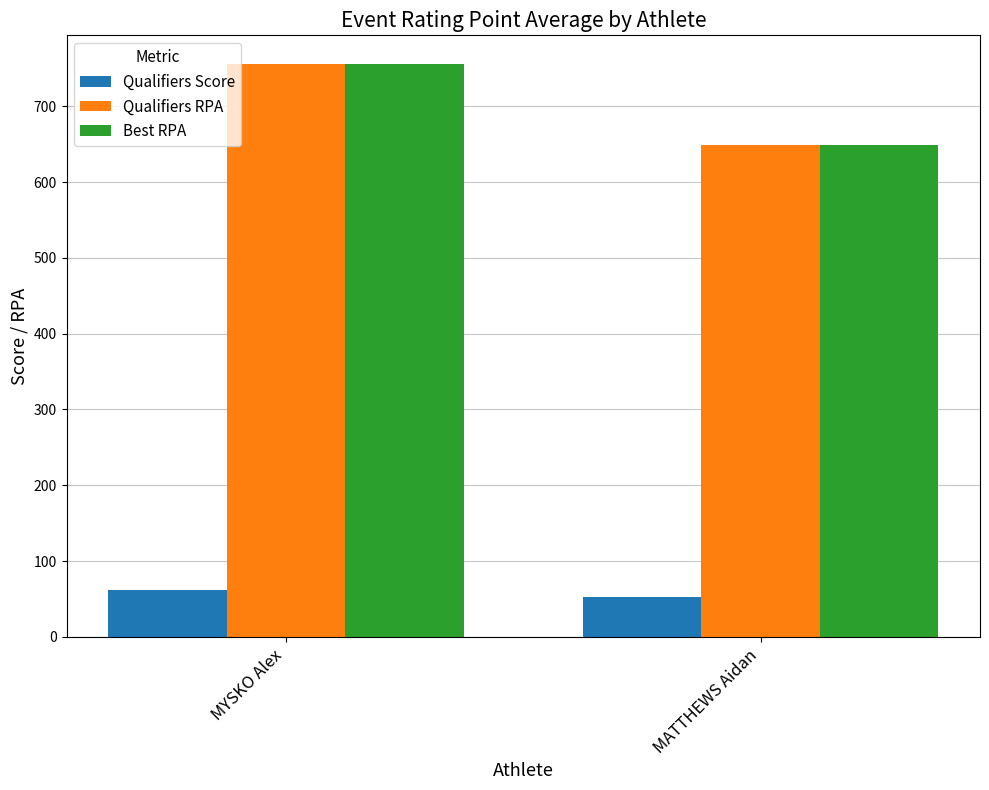

What position from the left is MYSKO Alex?

1